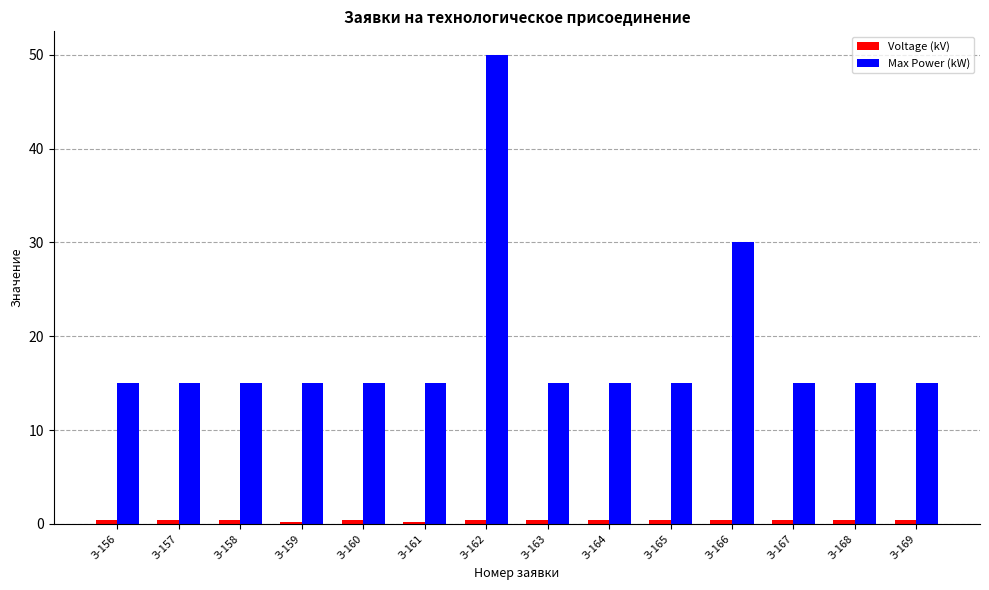

True or false: Max Power (kW) has a value of 15.0 at З-169.

True